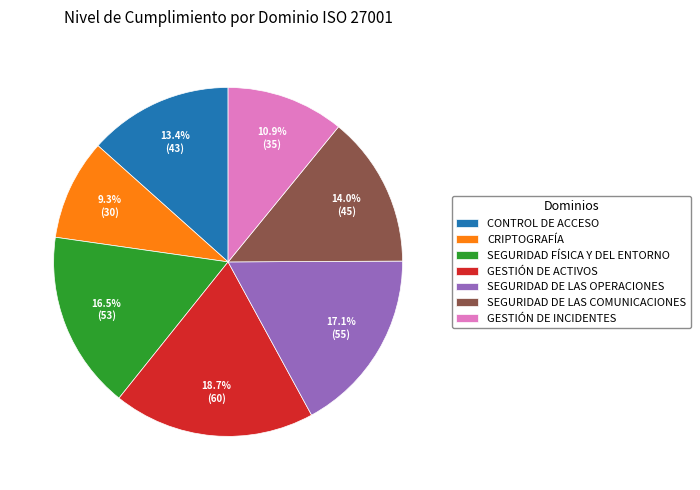

The SEGURIDAD DE LAS COMUNICACIONES slice represents 20% of the pie. True or false?

False